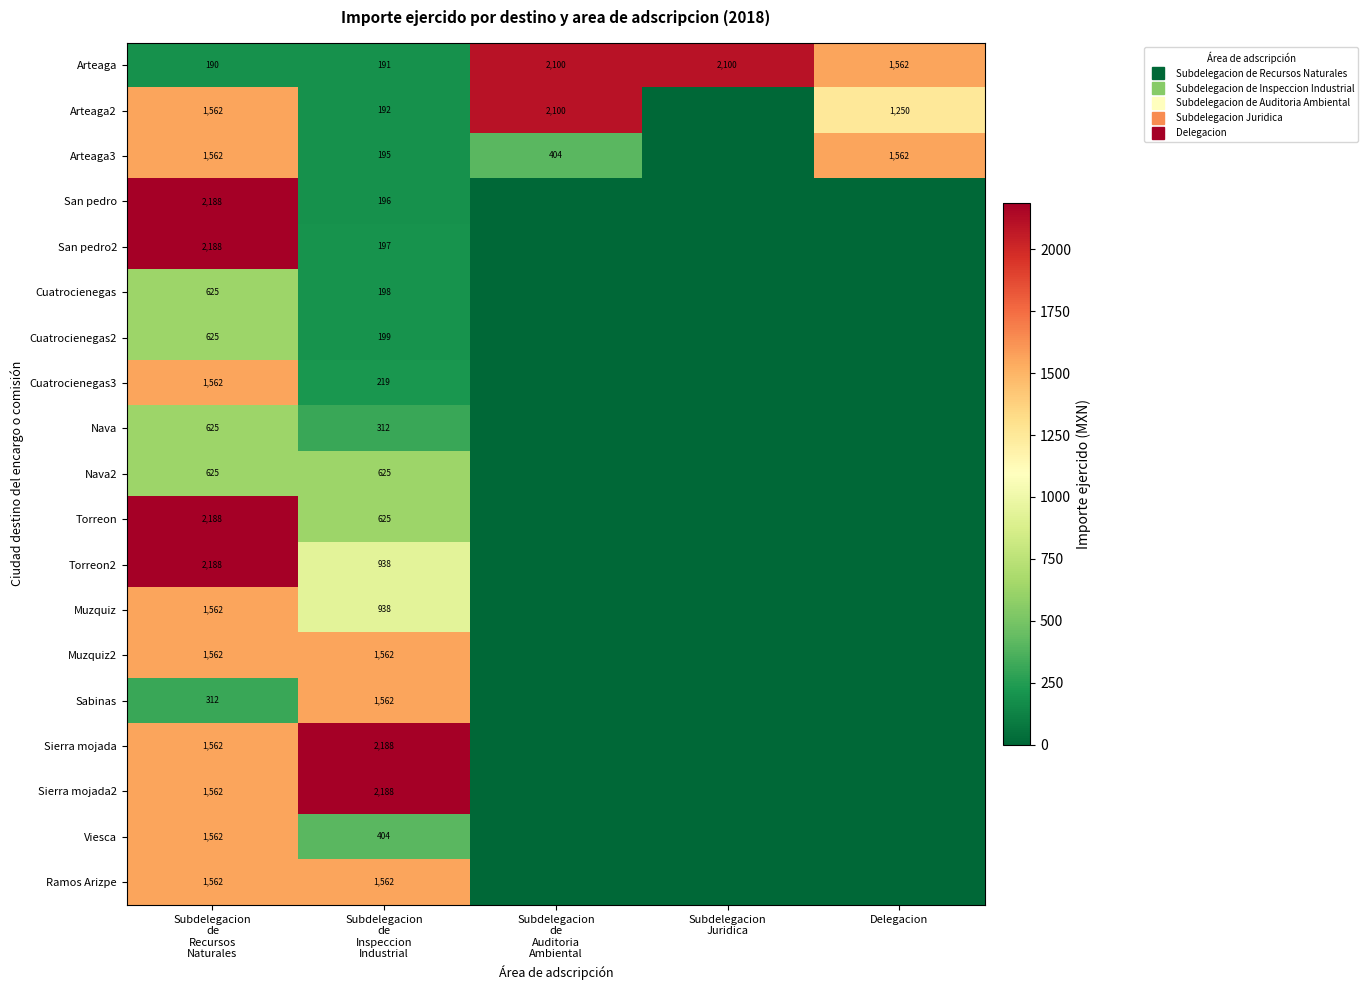

The Muzquiz2 series shows 1562.5 at Subdelegacion de Inspeccion Industrial. True or false?

True